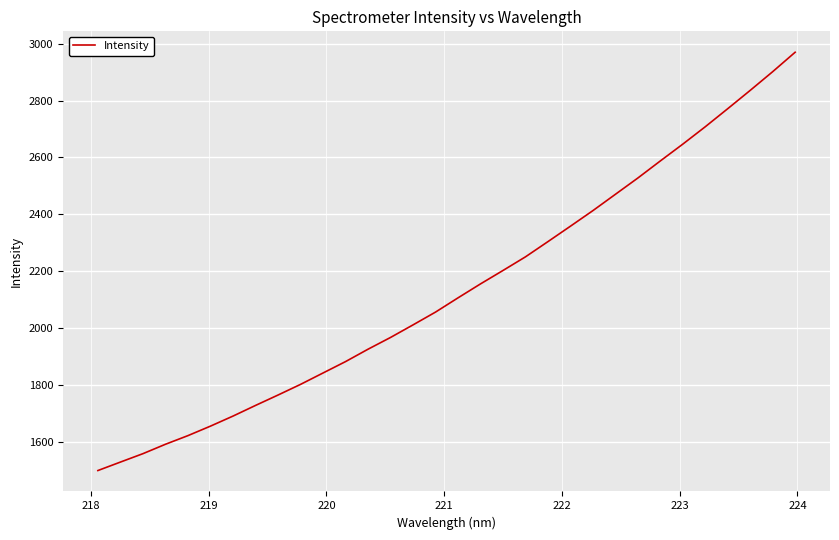

What is the difference between the maximum and minimum values?

1472.0